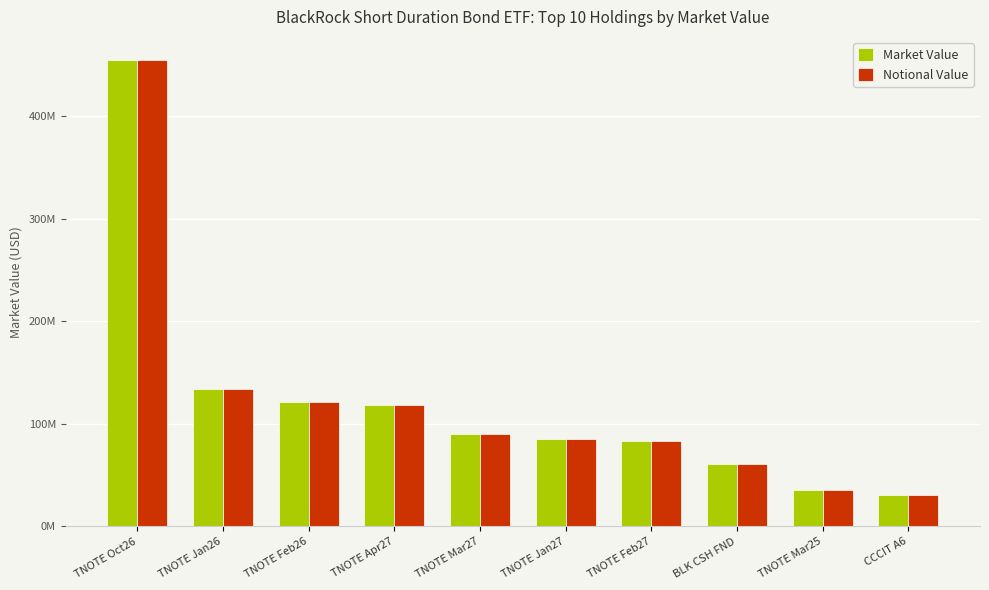

At which category is the sum across all series the highest?

TNOTE Oct26